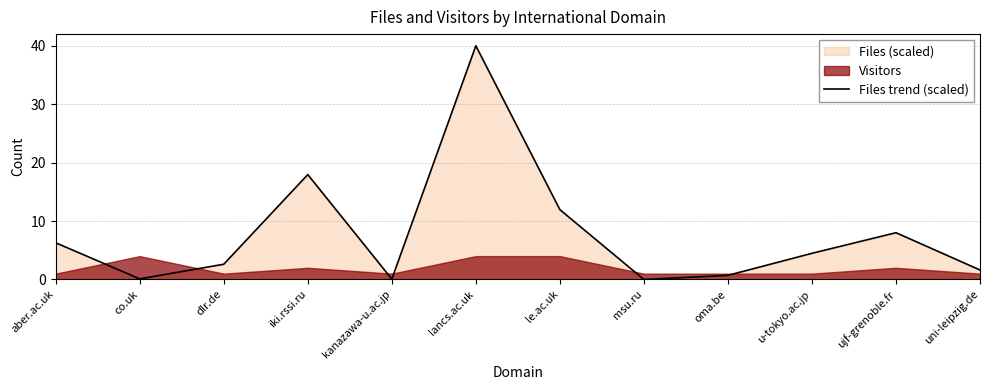

Where does the data first go above 4?

aber.ac.uk